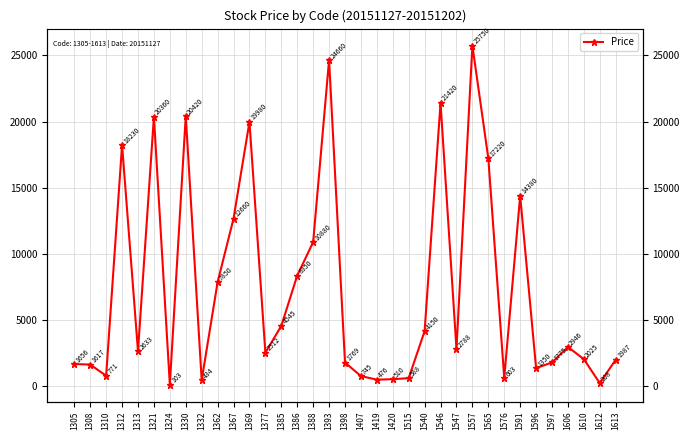

At which category does the chart reach its minimum across all series?

1324